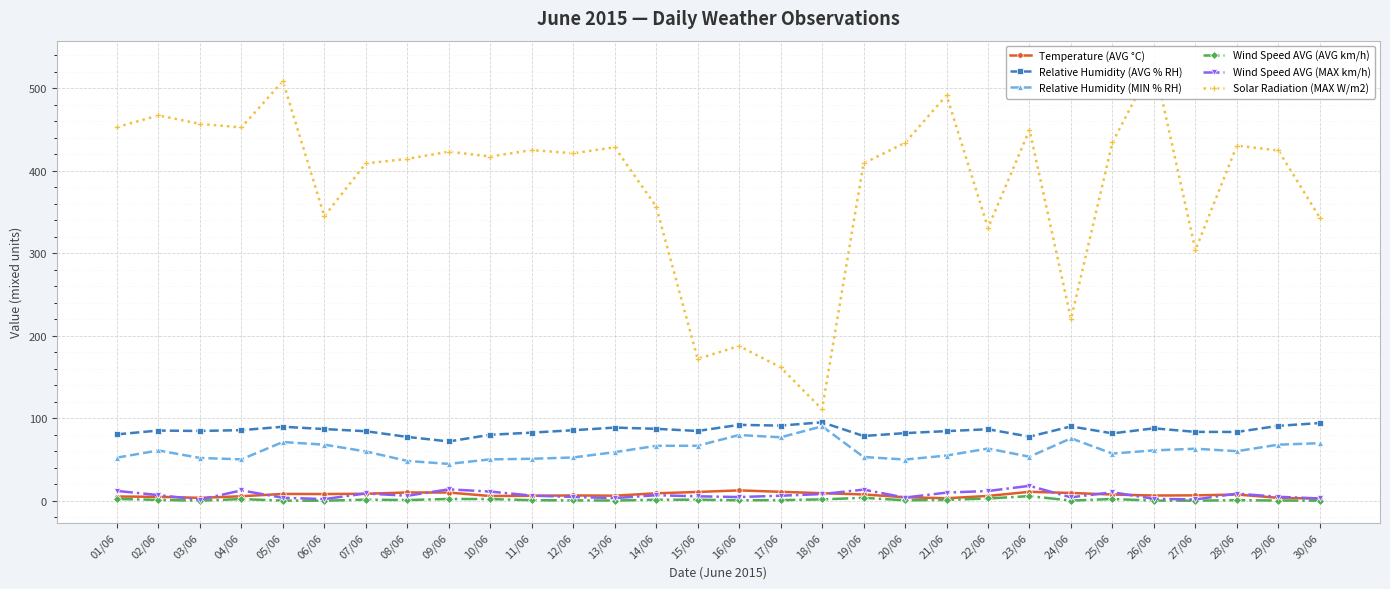

At how many categories does at least one series exceed 253?

25